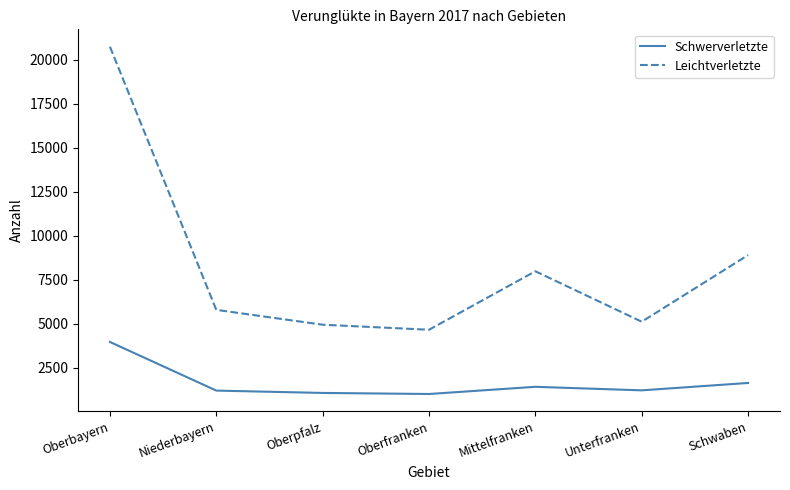

True or false: Schwerverletzte and Leichtverletzte intersect in this chart.

False